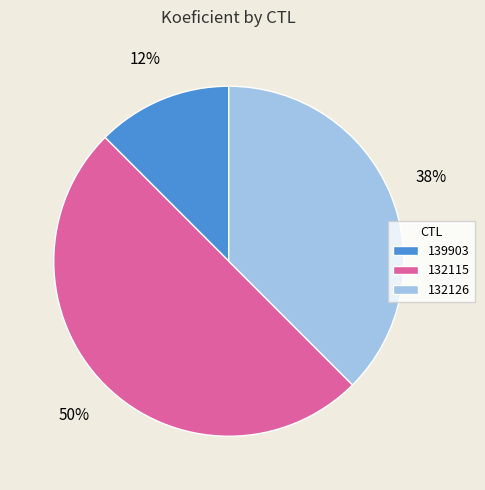

To the nearest percent, what is the combined percentage of 132126 and 139903?

50%